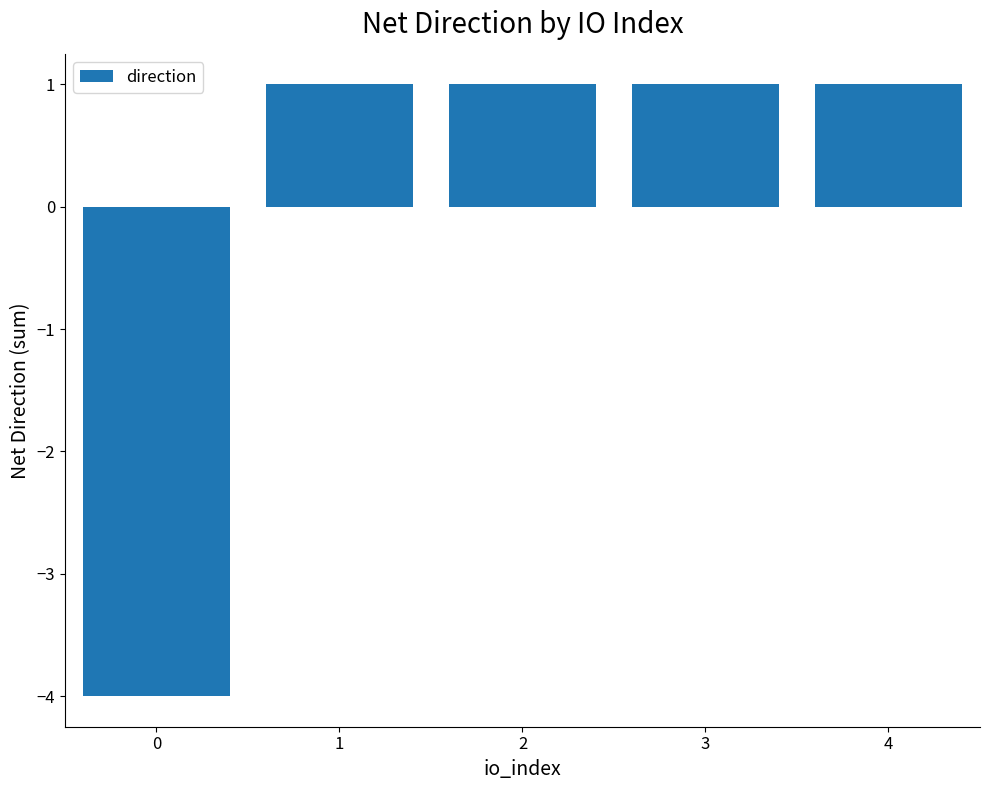

What is the difference between the maximum and minimum values?

5